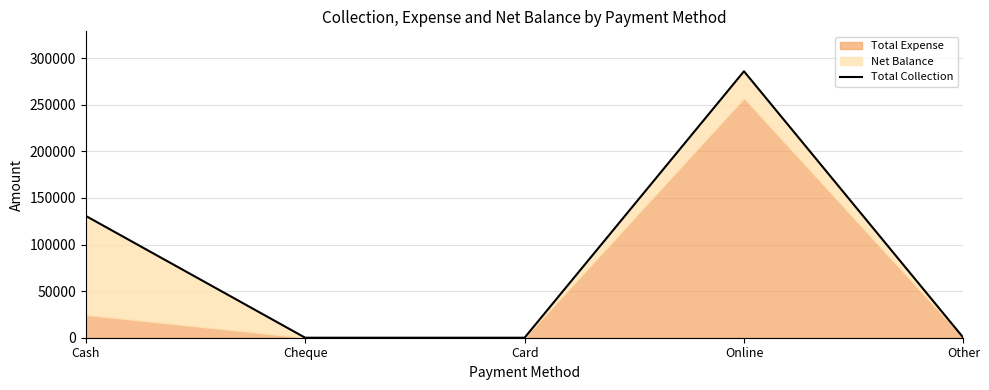

The chart shows a value of 0 at Cheque. True or false?

True